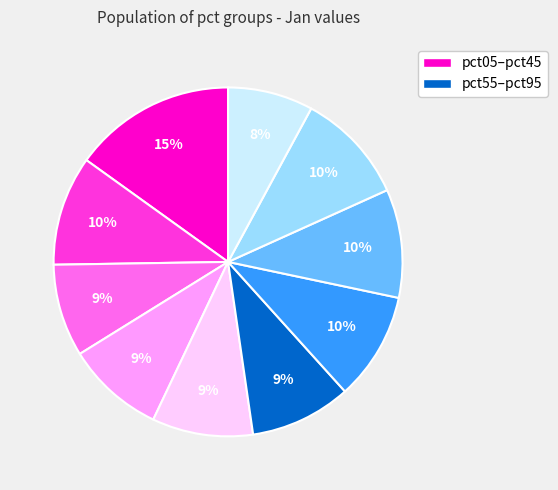

Count the number of slices in the pie.

10